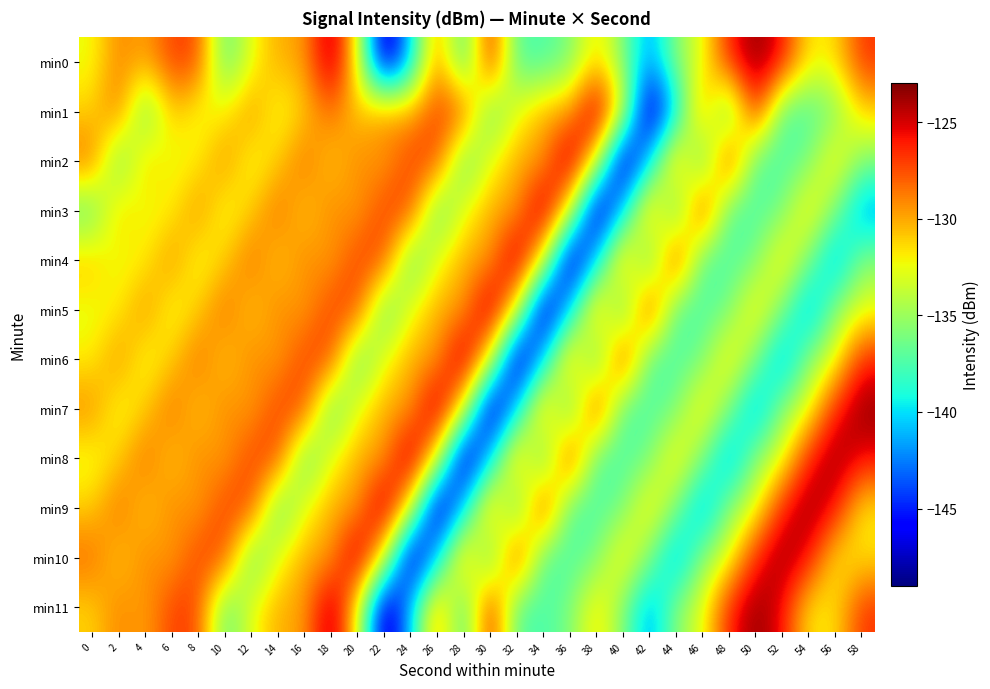

Rank the series at 50 from highest to lowest value.

min0, min11, min1, min10, min5, min9, min8, min6, min4, min2, min3, min7